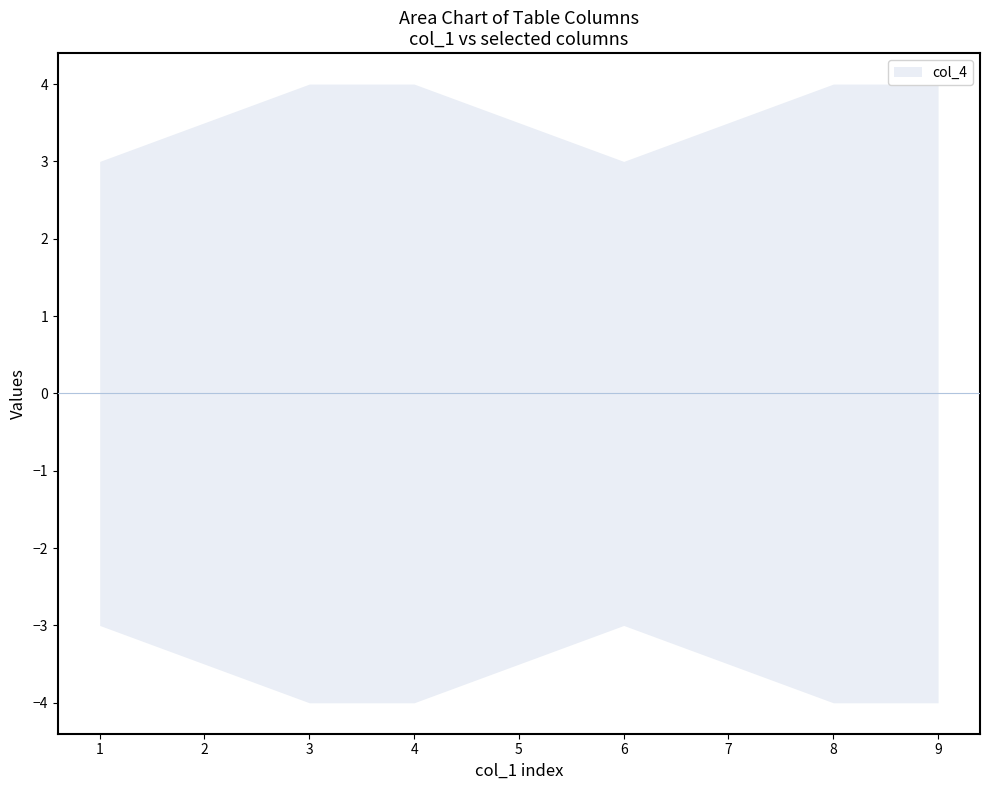

How many col_4 values are between 3 and 7?

5